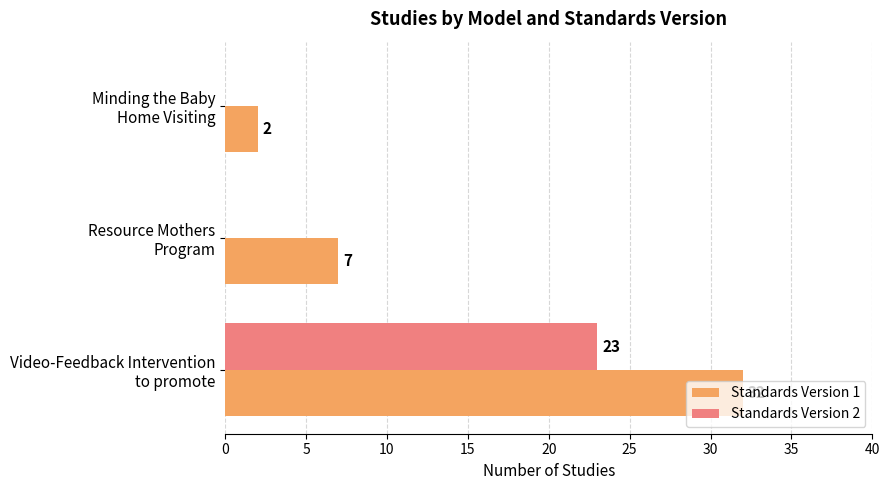

How many values in the Standards Version 2 series exceed 0?

1